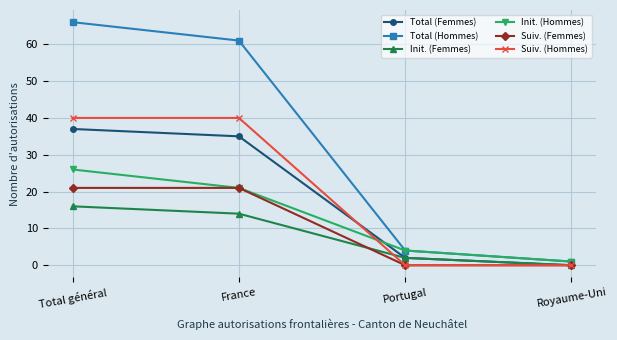

What is the difference between the maximum and minimum values in the Init. (Femmes) series?

16